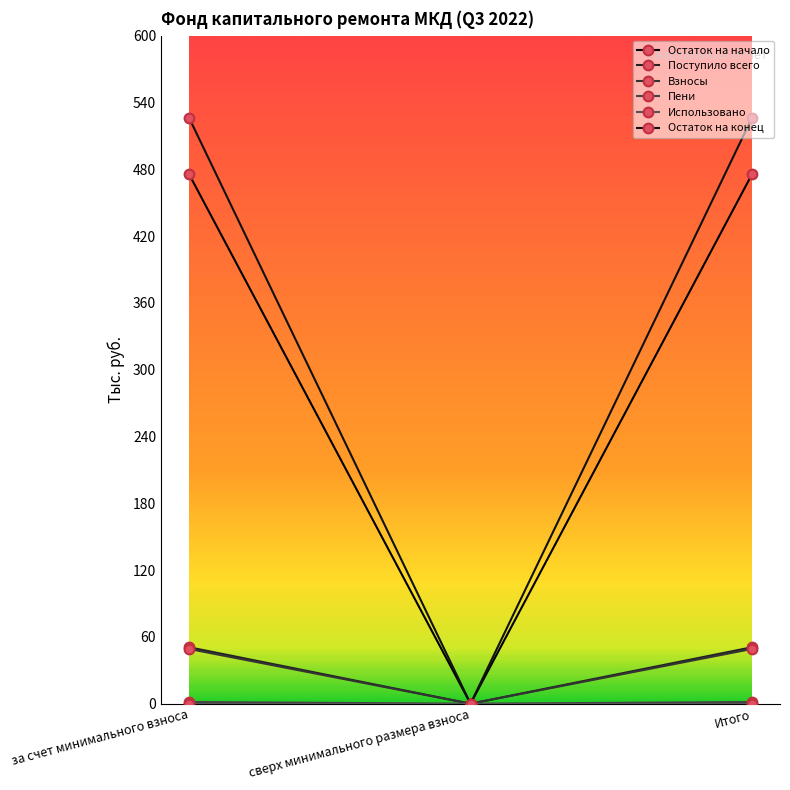

Which series has the largest total across all categories?

Остаток на конец